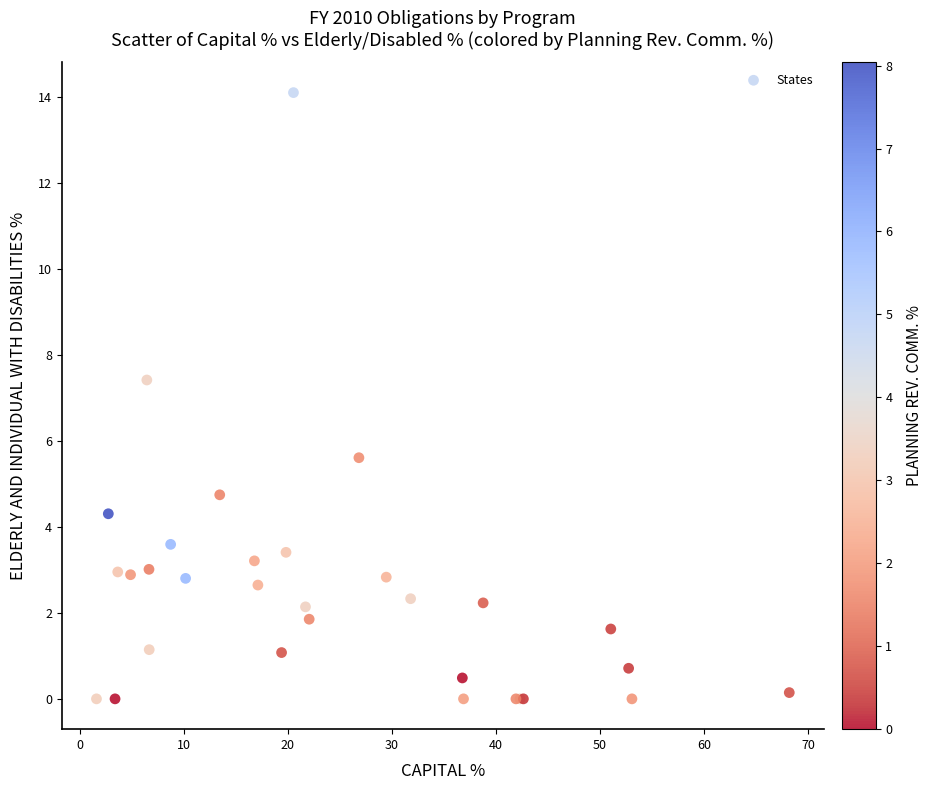

What Y value in the scatter plot is closest to 7?

7.4